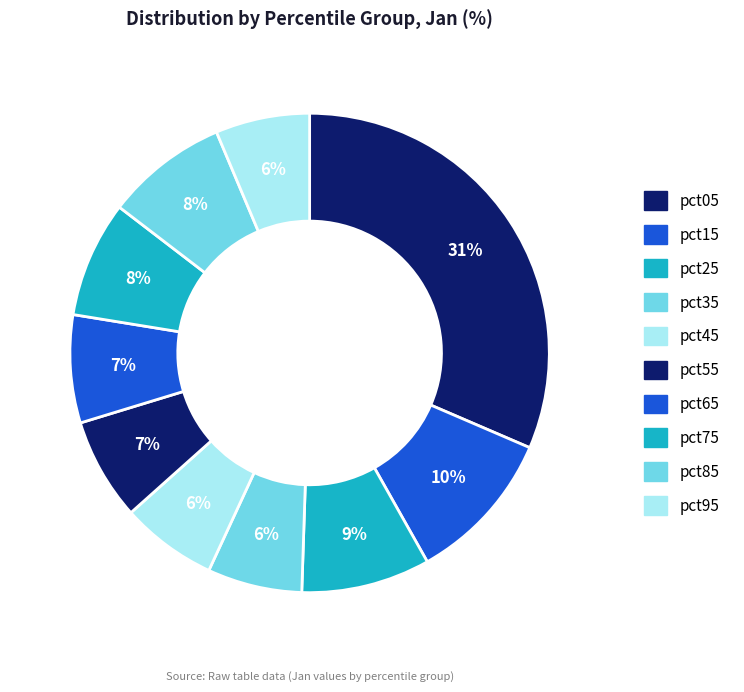

Between pct55 and pct25, which is larger?

pct25